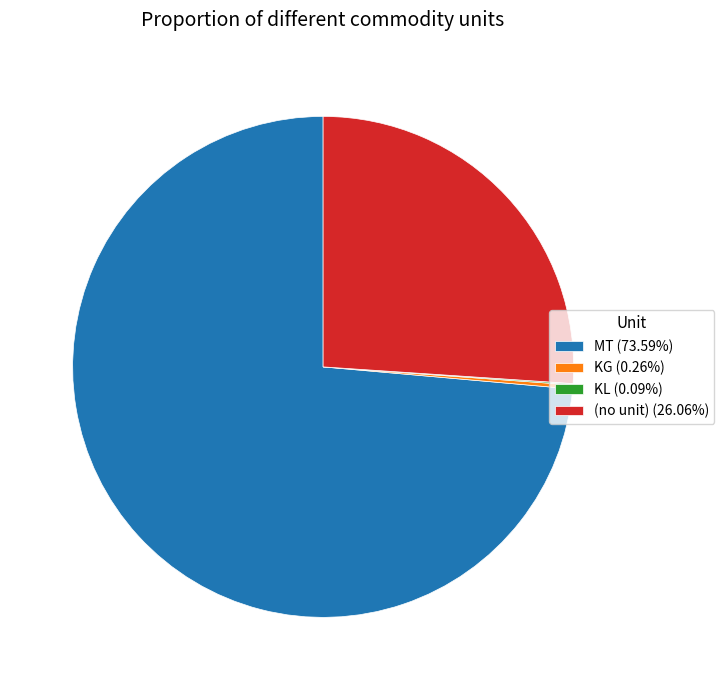

Does any single category account for the majority?

Yes